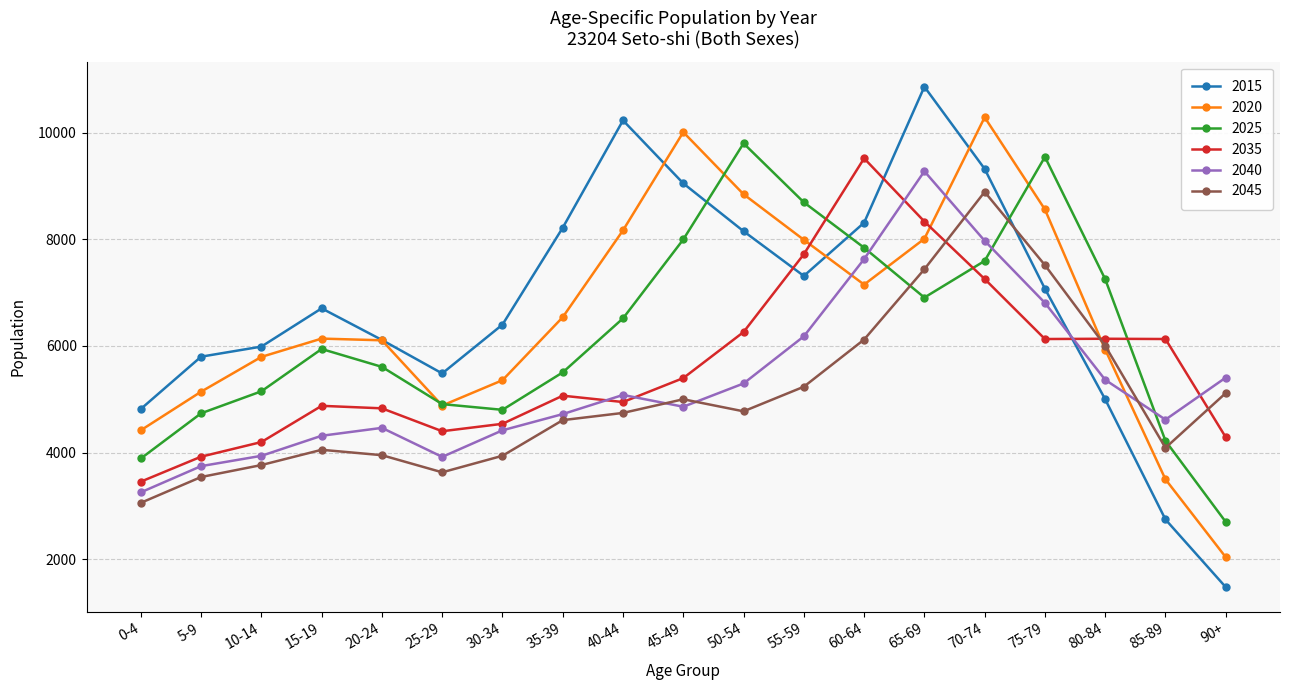

How many times do 2045 and 2040 cross each other?

4